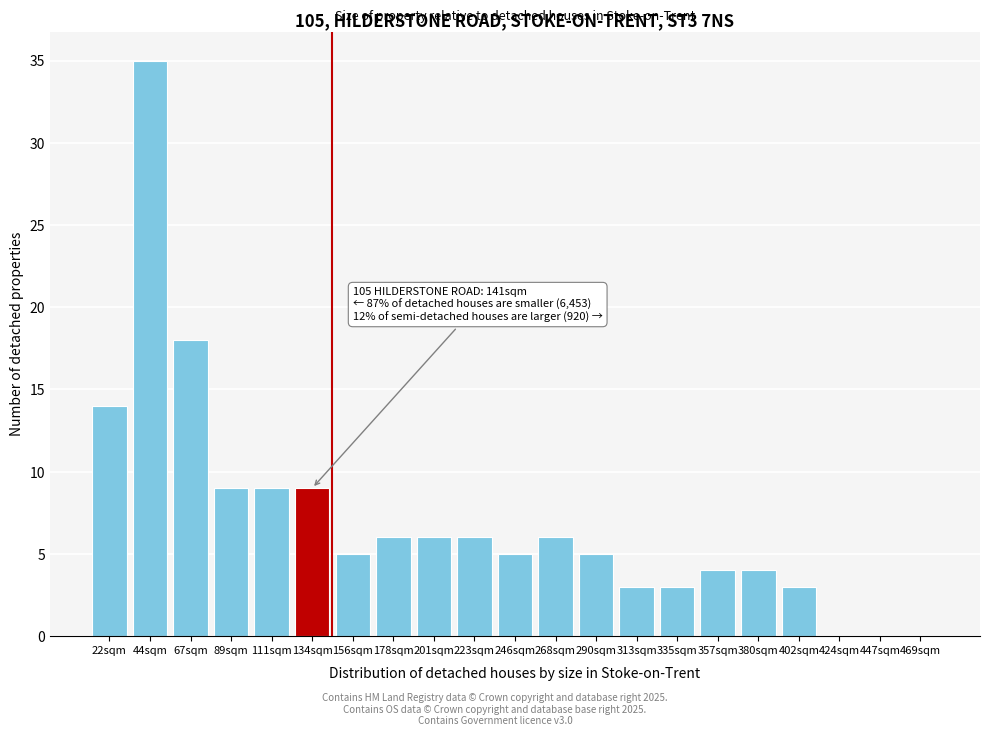

Reading right to left, what are all the values shown in this chart?

469sqm=0	447sqm=0	424sqm=0	402sqm=3	380sqm=4	357sqm=4	335sqm=3	313sqm=3	290sqm=5	268sqm=6	246sqm=5	223sqm=6	201sqm=6	178sqm=6	156sqm=5	134sqm=9	111sqm=9	89sqm=9	67sqm=18	44sqm=35	22sqm=14